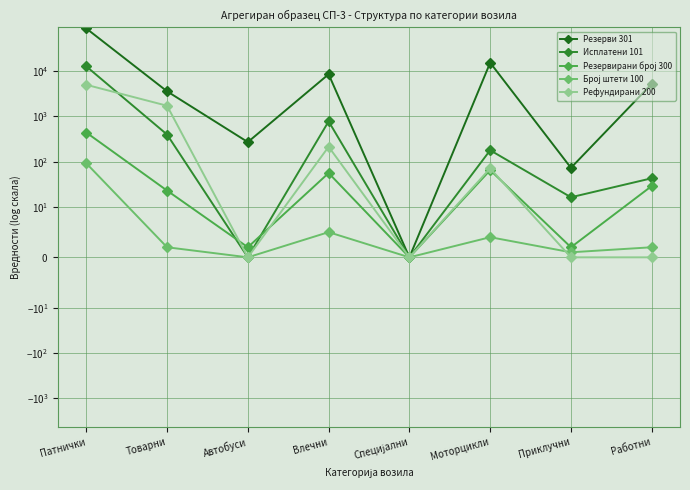

Between which two adjacent categories do Резервирани броj 300 and Рефундирани 200 first intersect?

Товарни and Автобуси